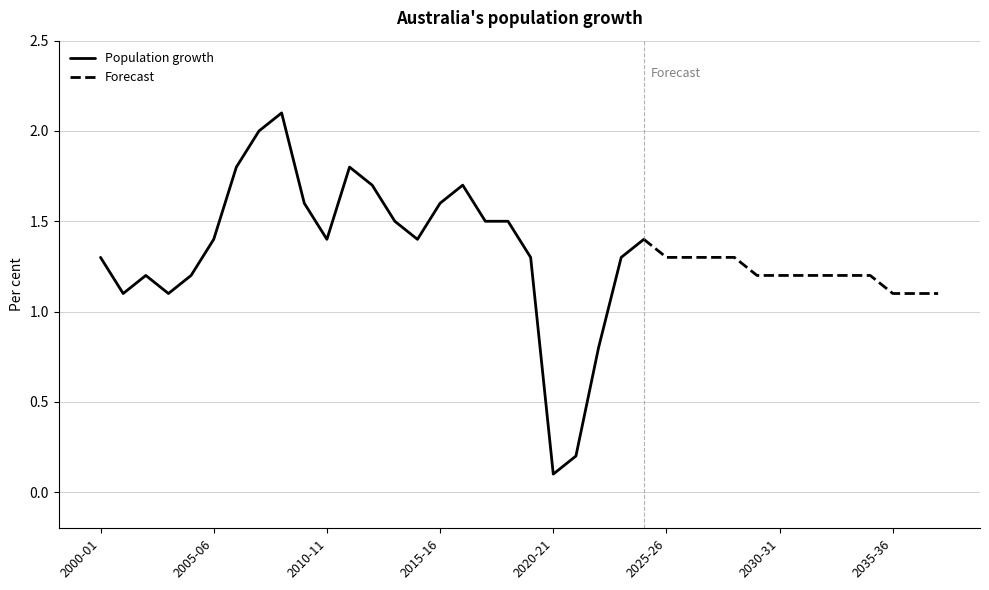

Rank the categories by value from lowest to highest.

2020-21, 2021-22, 2022-23, 2001-02, 2003-04, 2035-36, 2036-37, 2037-38, 2002-03, 2004-05, 2029-30, 2030-31, 2031-32, 2032-33, 2033-34, 2034-35, 2000-01, 2019-20, 2023-24, 2025-26, 2026-27, 2027-28, 2028-29, 2005-06, 2010-11, 2014-15, 2024-25, 2013-14, 2017-18, 2018-19, 2009-10, 2015-16, 2012-13, 2016-17, 2006-07, 2011-12, 2007-08, 2008-09